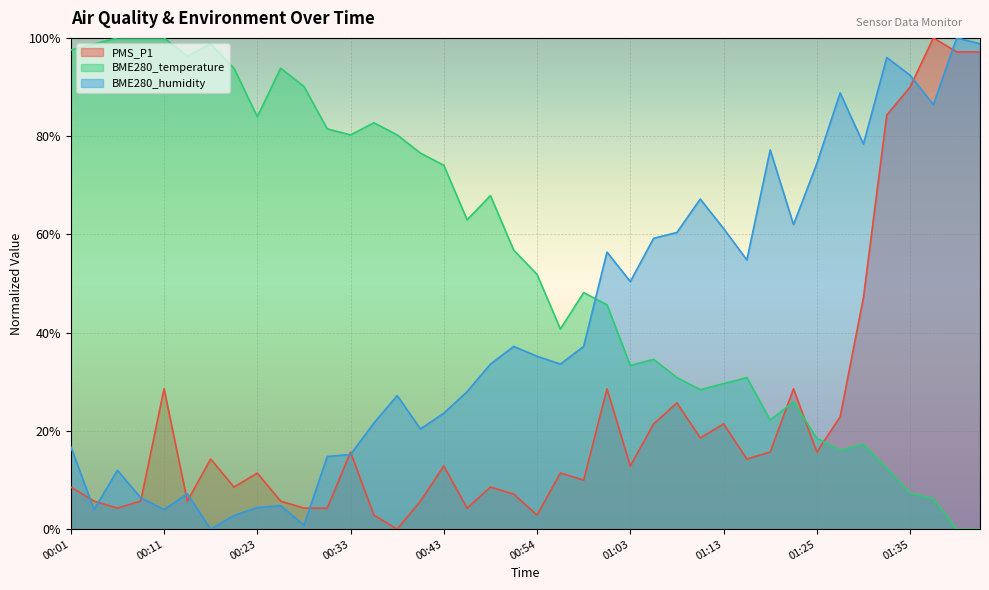

At which category is the sum across all series the highest?

01:41